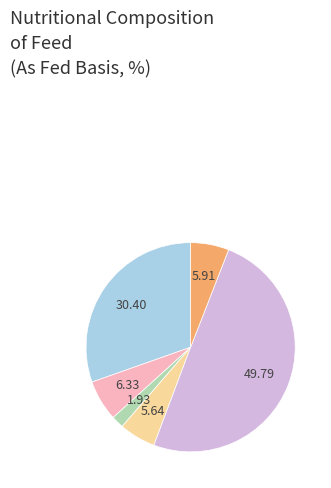

Count the number of slices in the pie.

6